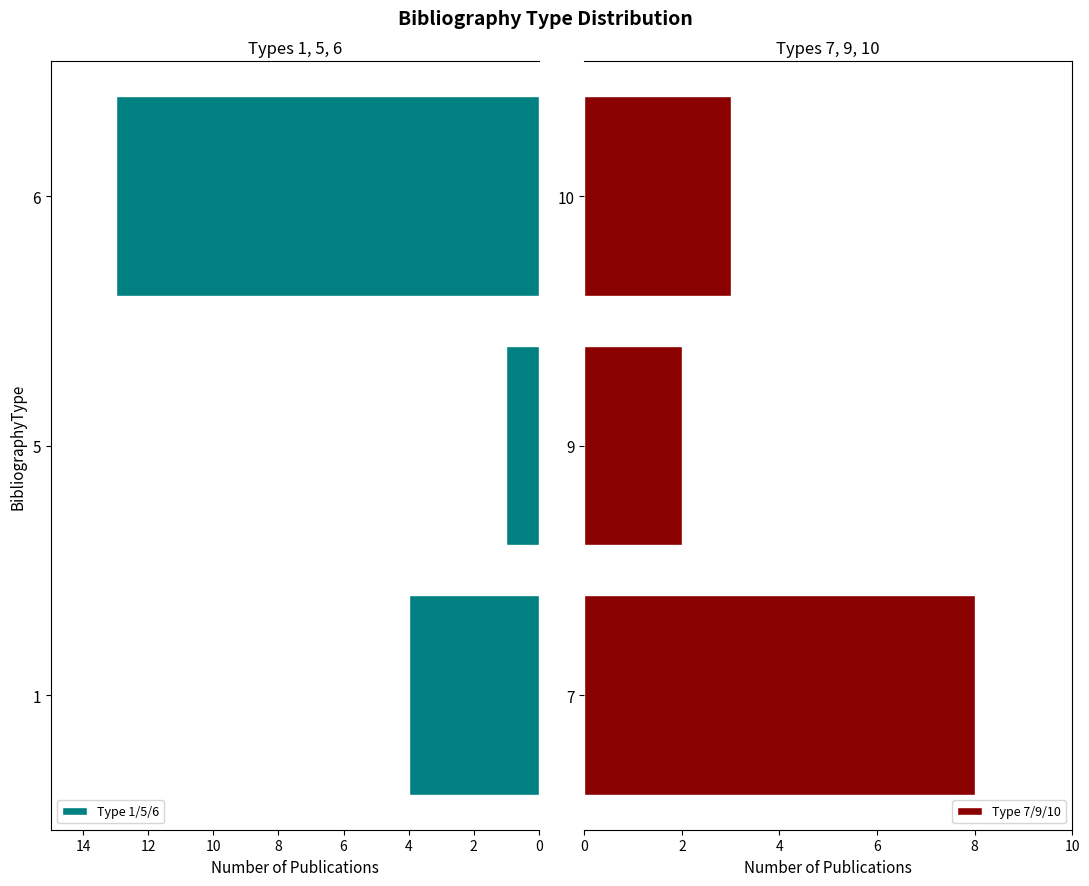

Is it true that Type 1/5/6 equals 23 at 6?

False